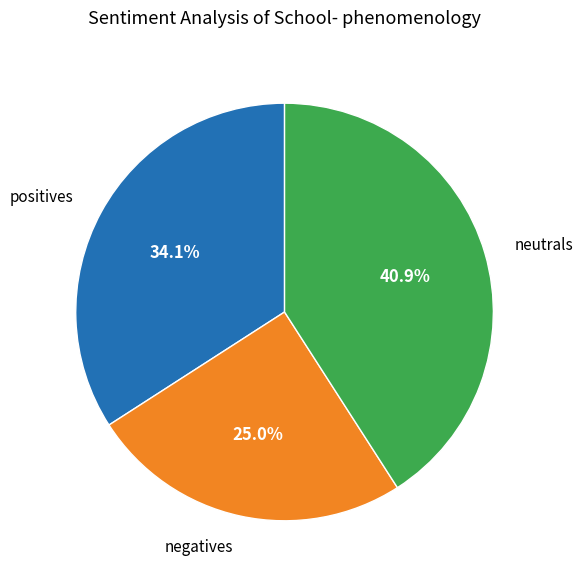

Which has a higher value, negatives or positives?

positives